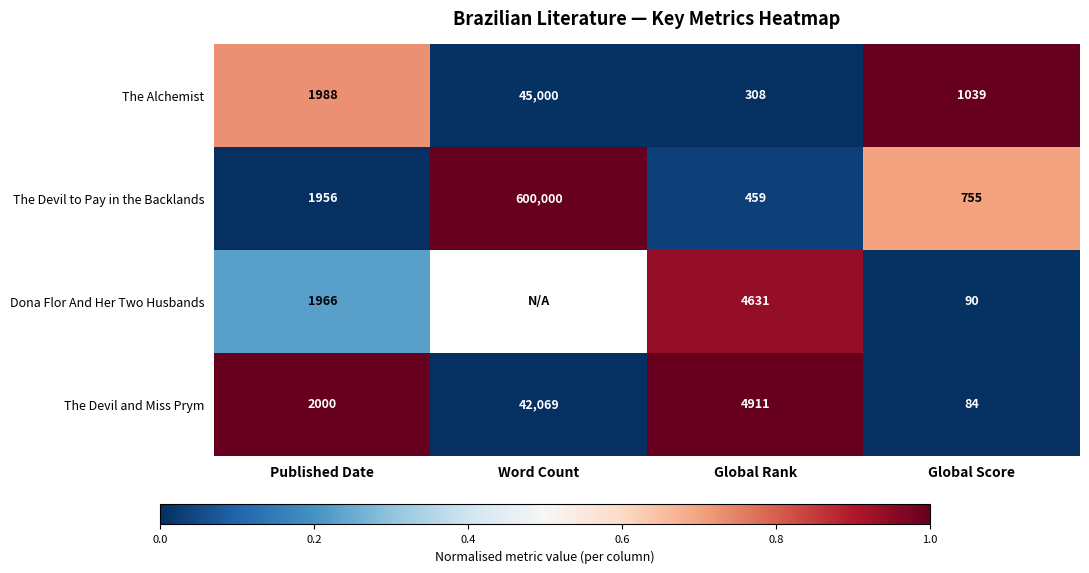

At which label is The Devil to Pay in the Backlands closest to 300229?

Published Date